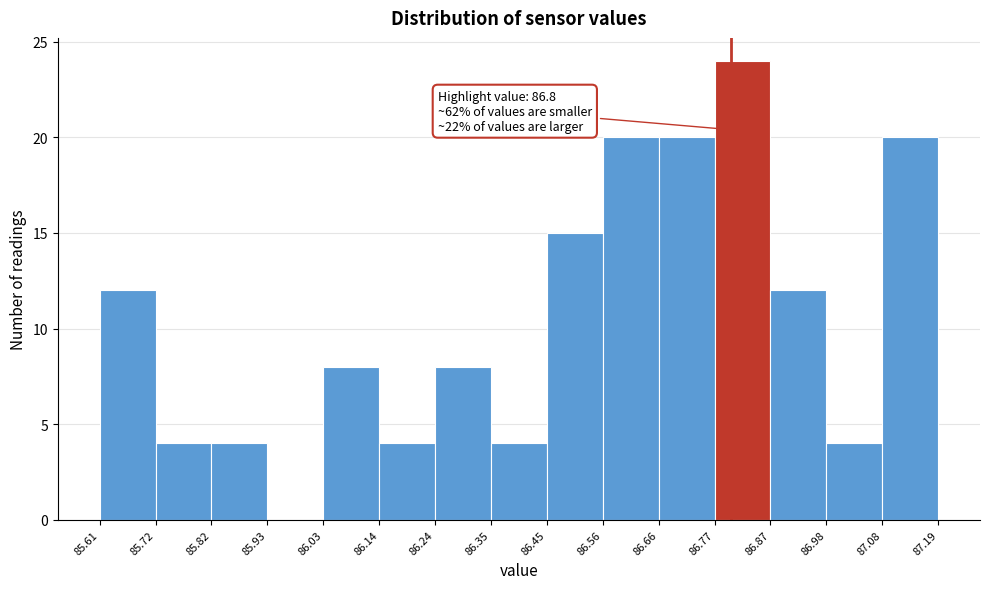

Which range on the x-axis has the tallest bar?

86.77 to 86.87